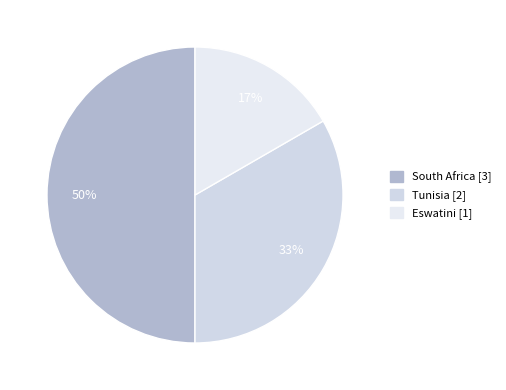

To the nearest percent, what percentage of the pie is Eswatini?

17%